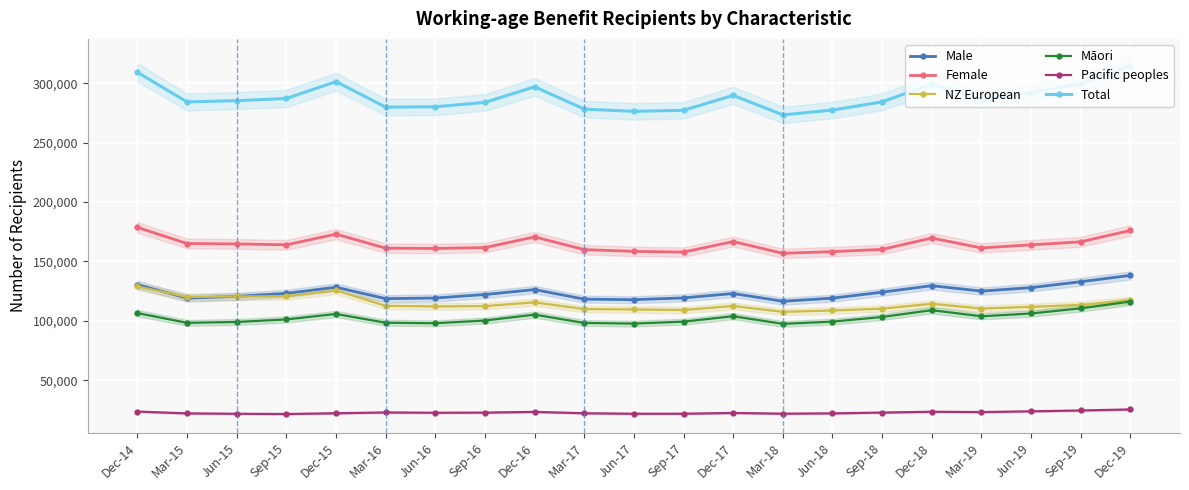

True or false: Māori and Female cross at least once.

False